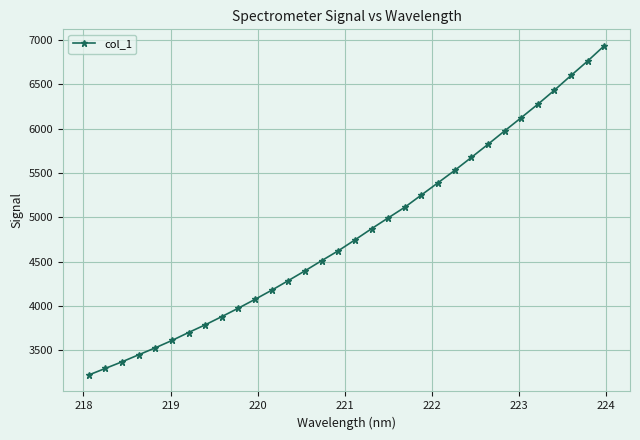

What is the sum of all values?

154433.7